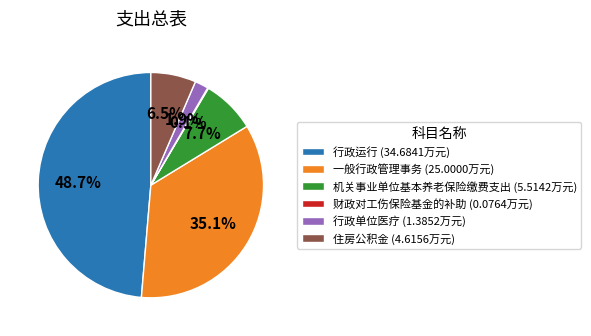

Combined, what portion of the pie is 住房公积金 and 一般行政管理事务?

41.6%